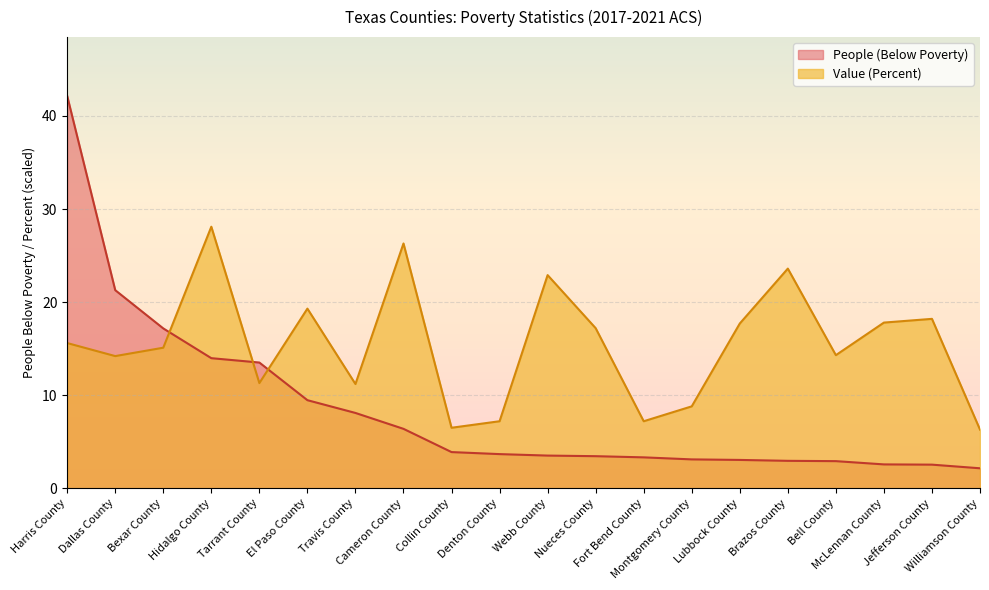

Between Montgomery County and McLennan County, which series saw the biggest shift?

Value (Percent)